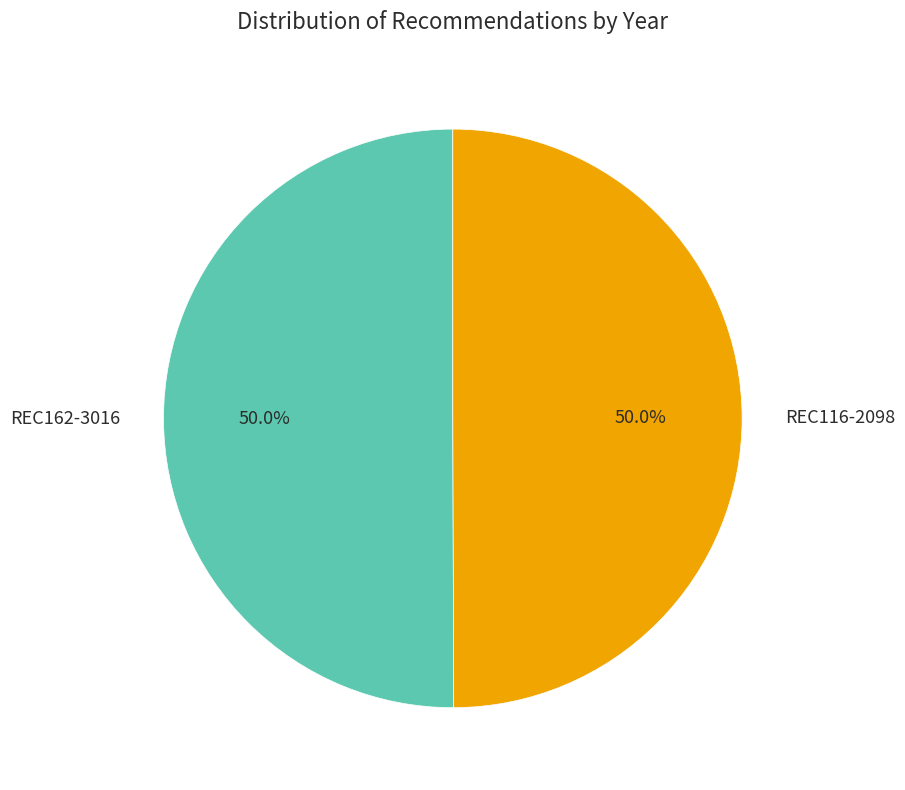

Approximately how many times larger is the value at REC116-2098 compared to REC162-3016?

1.0